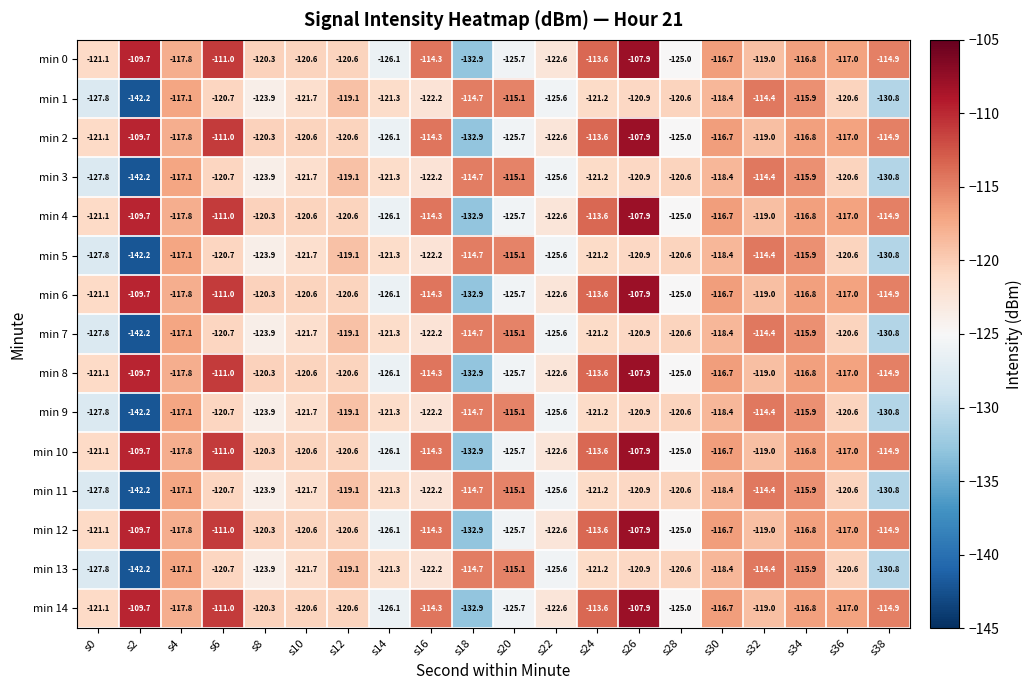

What is the approximate value of min 14 at s30?

-116.7